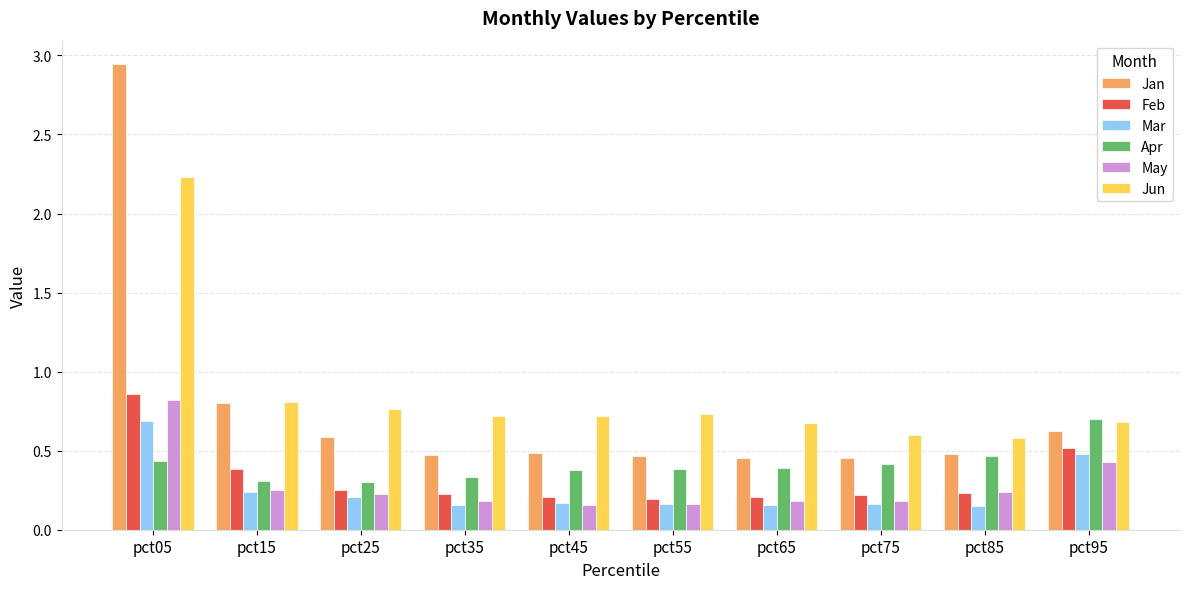

How many bars are there in each group?

6